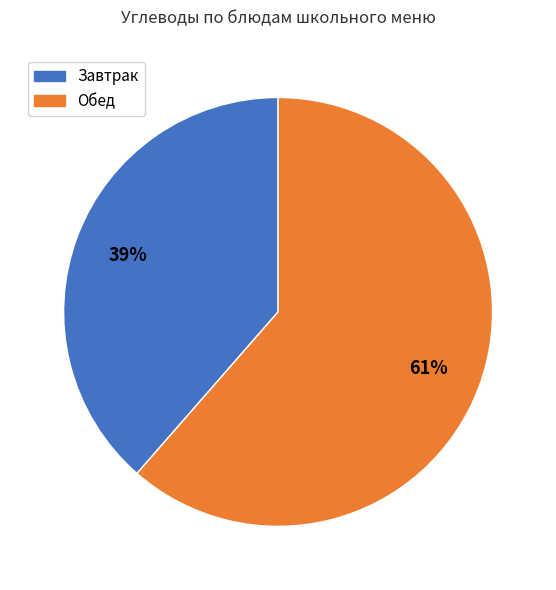

Which category has the smallest portion of the pie?

Завтрак